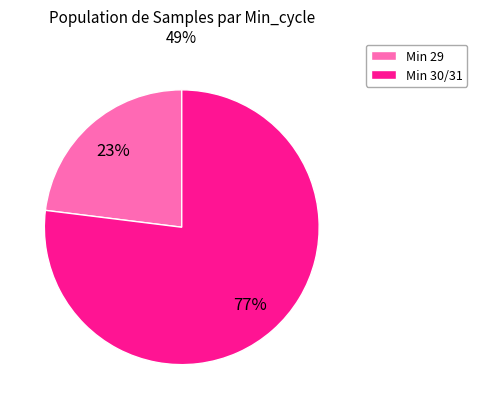

What percentage is the Min 29 slice, to the nearest percent?

23%